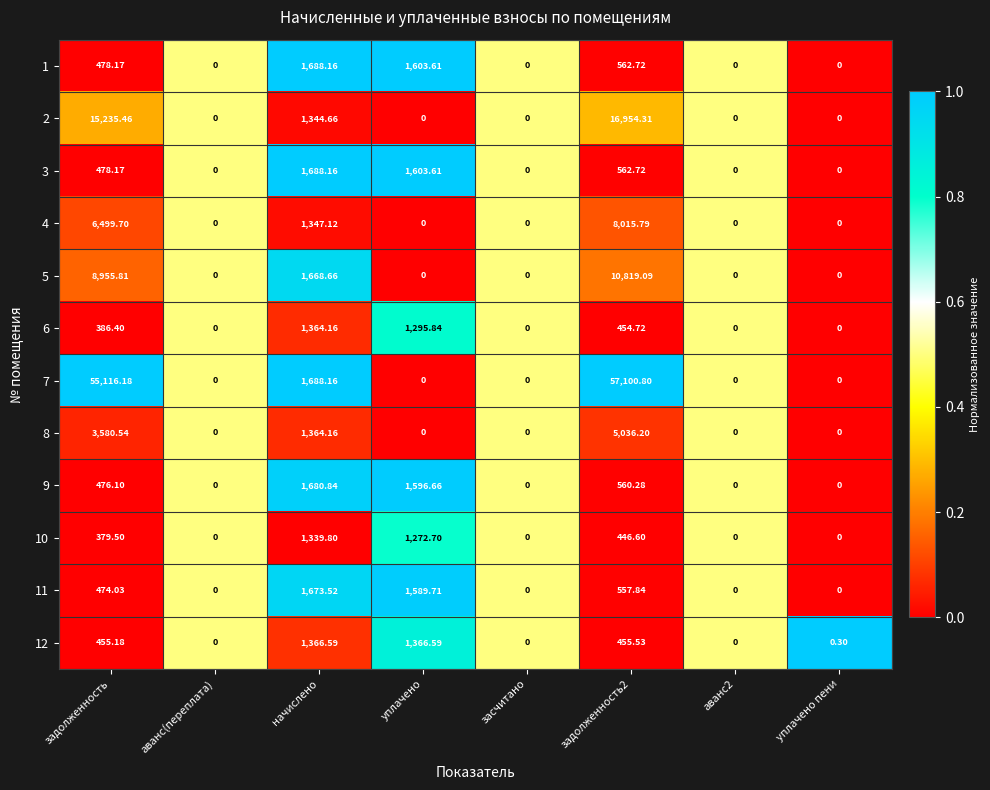

At which label does 3 reach its peak?

начислено